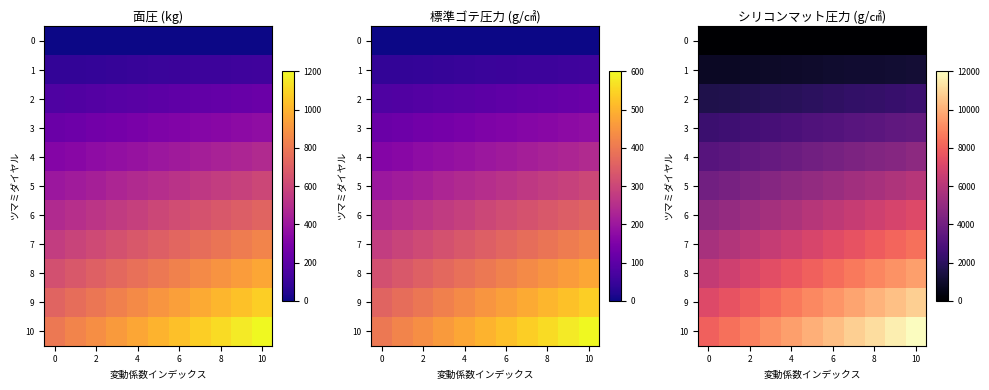

At how many categories does at least one series exceed 1154?

11